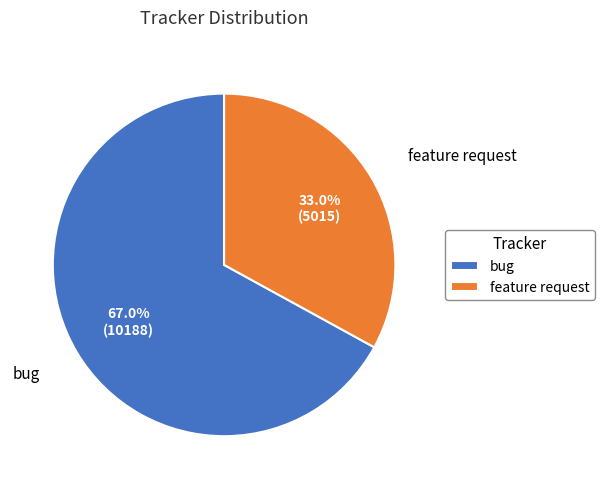

Do feature request and bug together represent more than half of the pie?

Yes